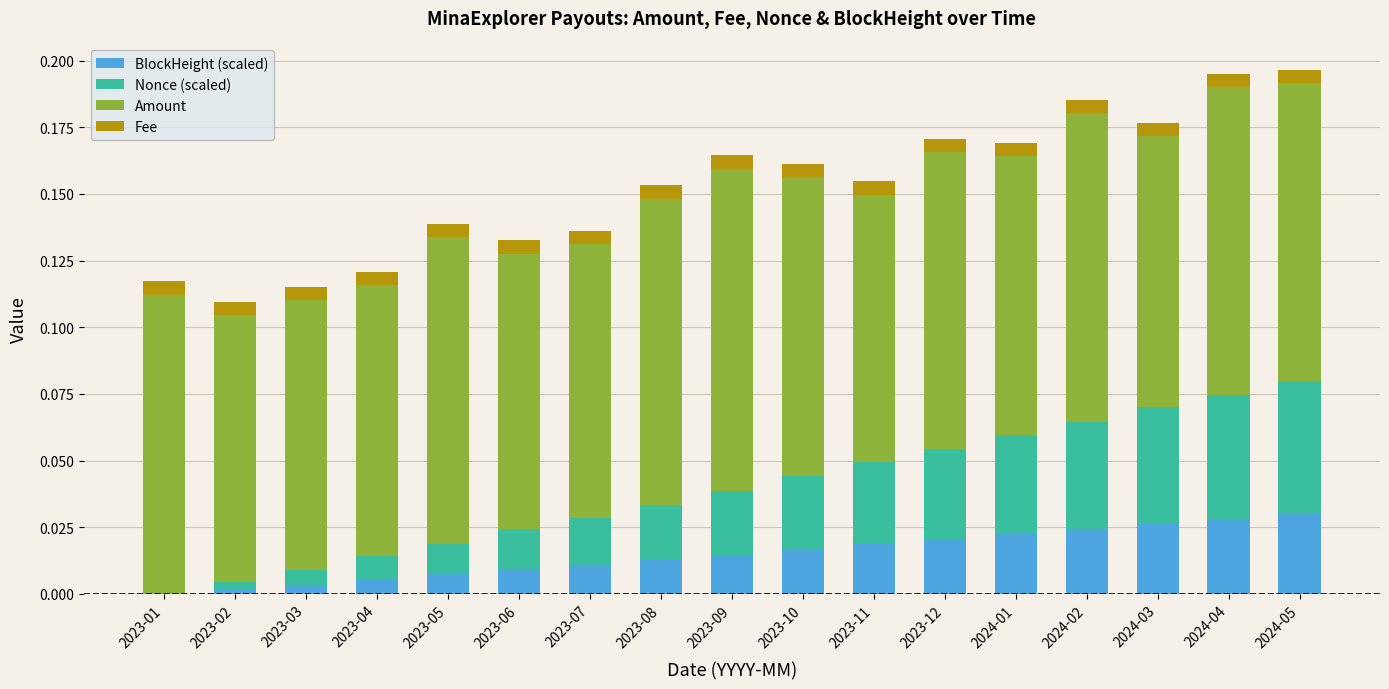

The BlockHeight (scaled) series shows 0.0 at 2023-07. True or false?

True